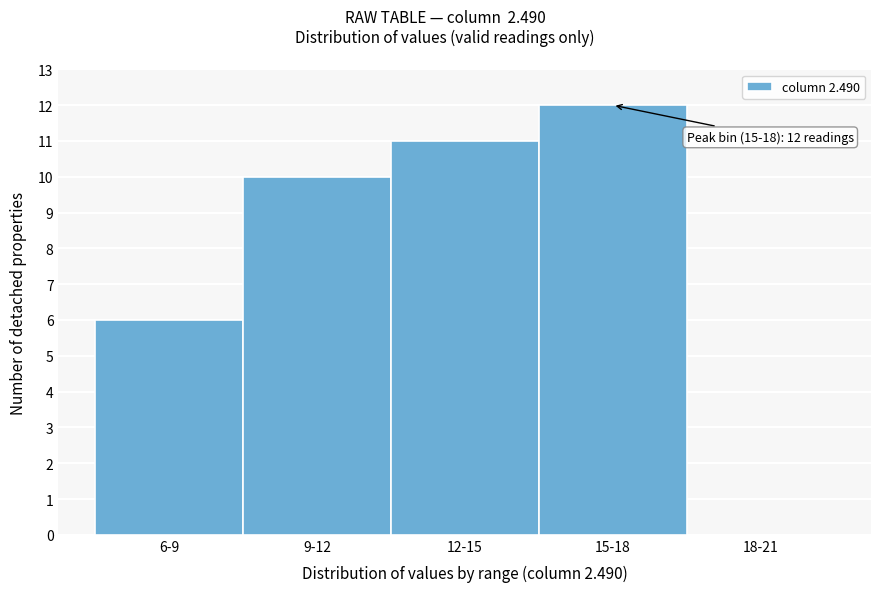

Reading left to right, transcribe all the data shown in this chart.

6-9=6	9-12=10	12-15=11	15-18=12	18-21=0